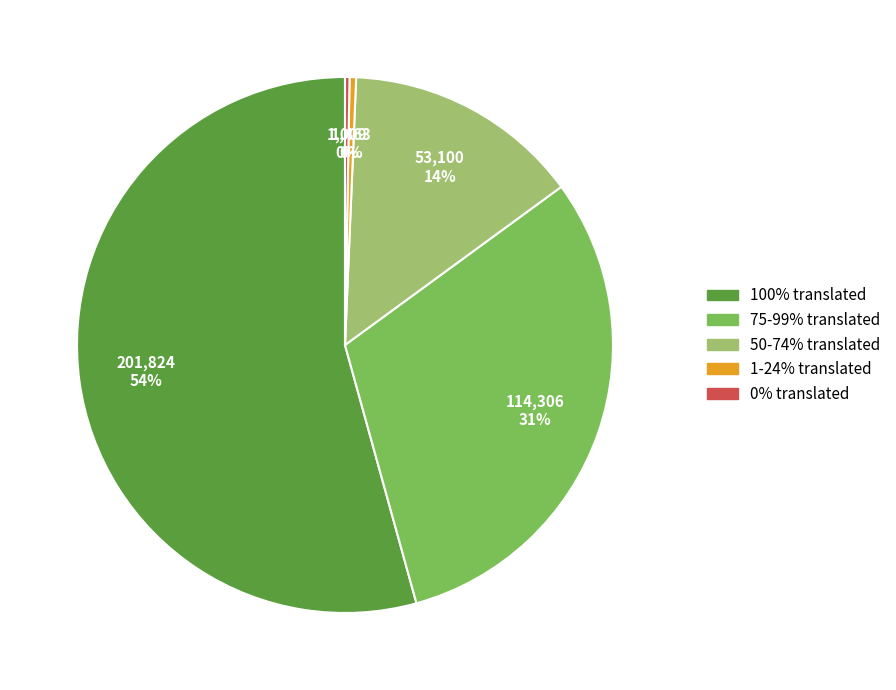

To the nearest percent, what is the average slice percentage?

20%